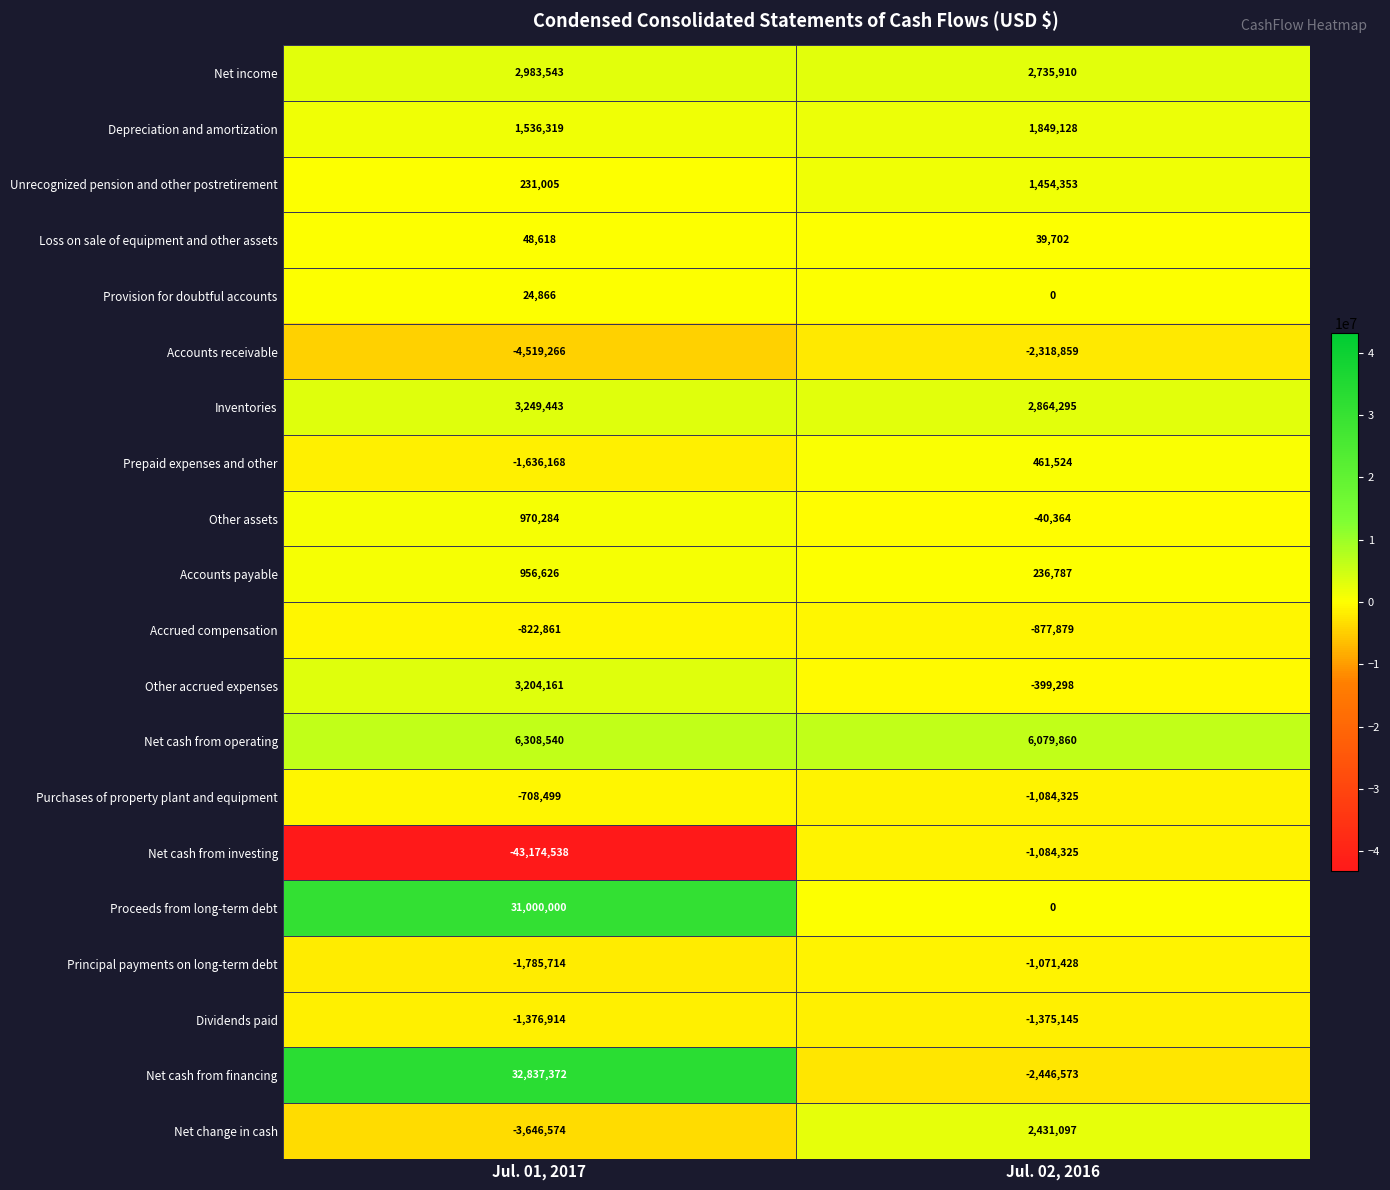

Which category has the highest value across all series?

Jul. 01, 2017